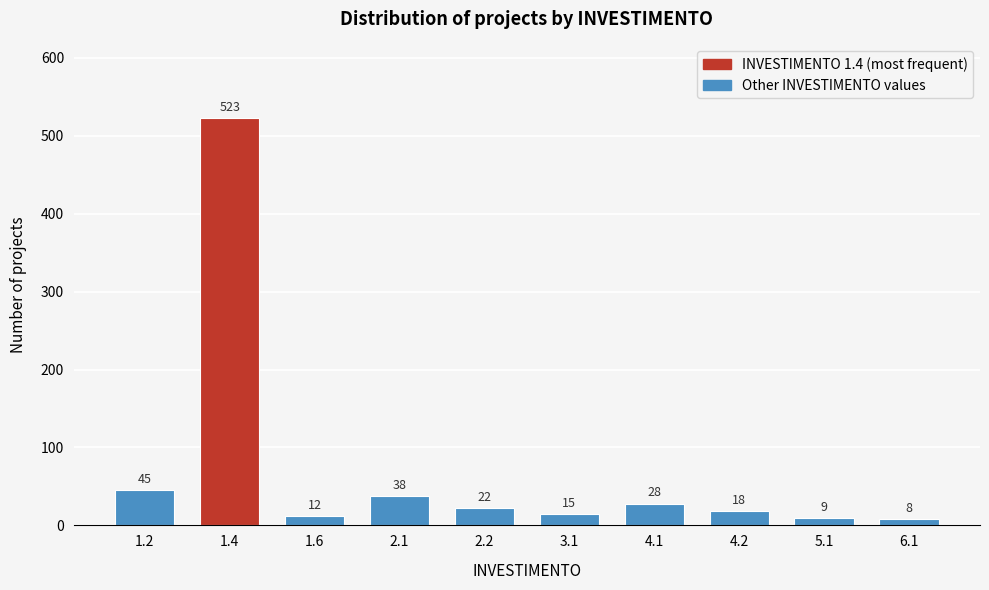

Reading left to right, list all the values displayed in this chart.

1.2=45	1.4=523	1.6=12	2.1=38	2.2=22	3.1=15	4.1=28	4.2=18	5.1=9	6.1=8